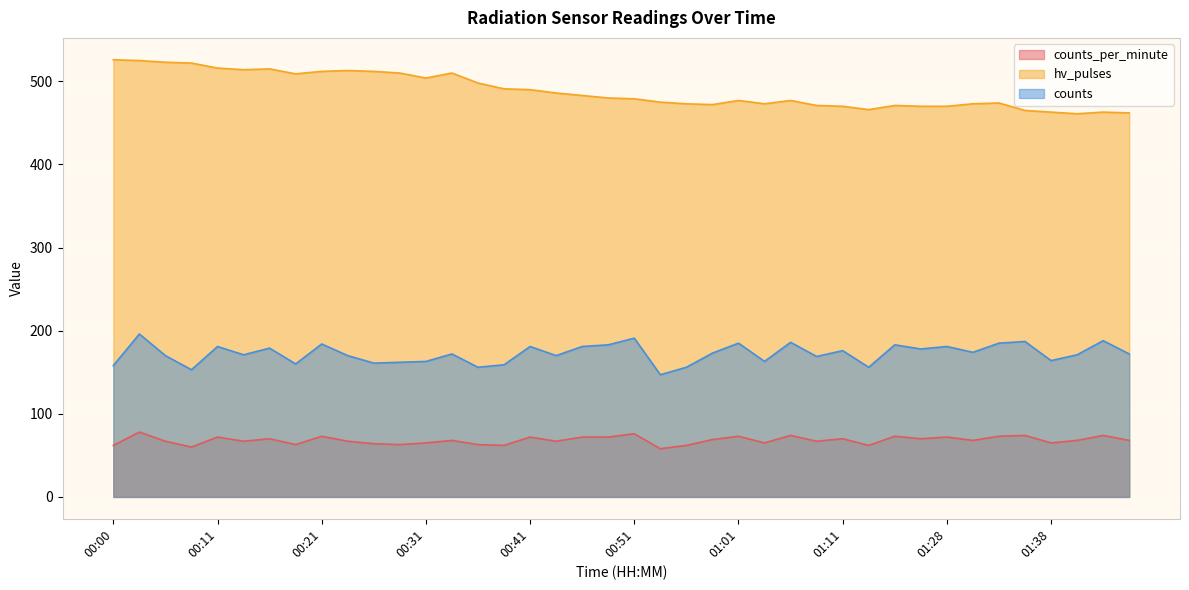

Which series has the largest range (max minus min)?

hv_pulses